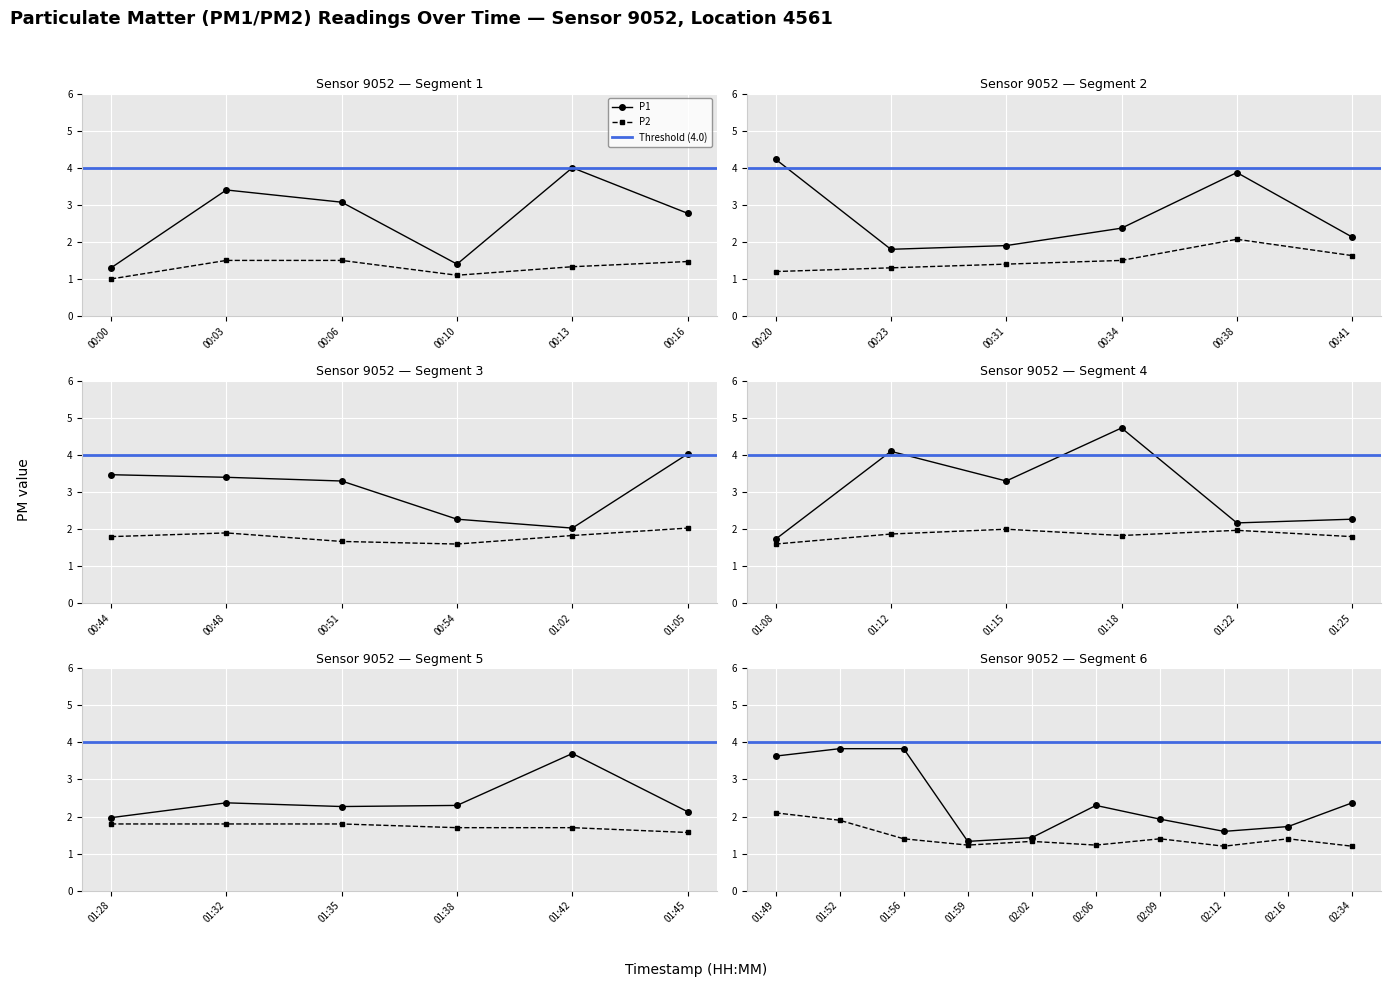

At which label is P1 closest to 3?

00:06